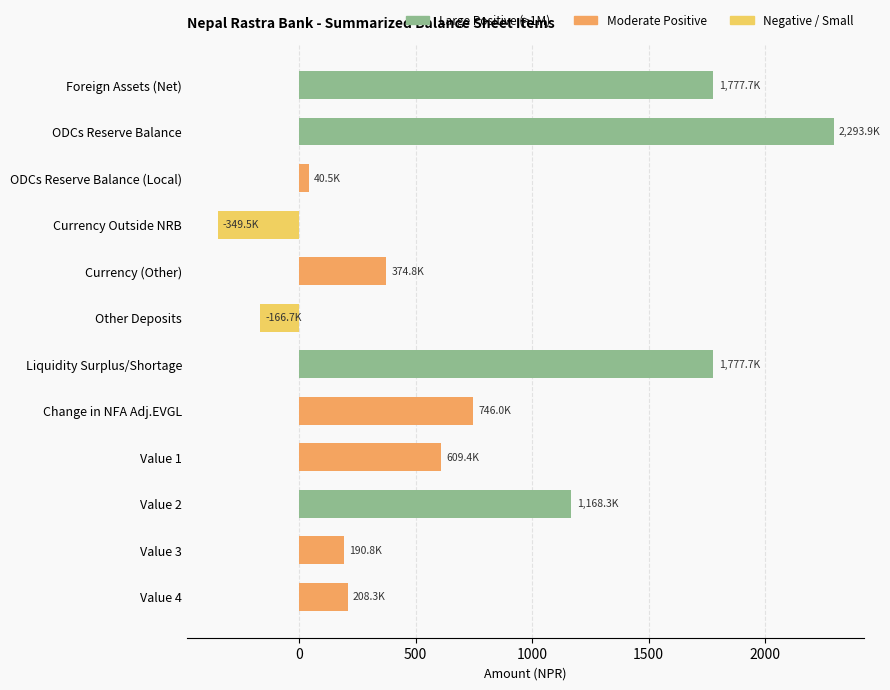

Between Change in NFA Adj.EVGL and Currency Outside NRB, which is larger?

Change in NFA Adj.EVGL